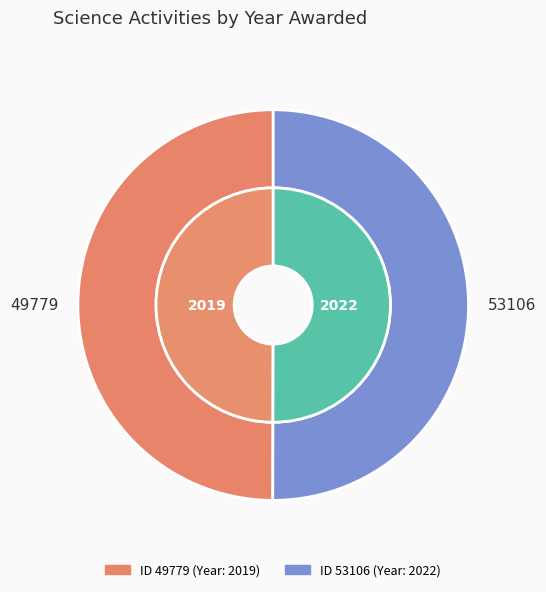

To the nearest percent, what portion does 49779 represent?

50%